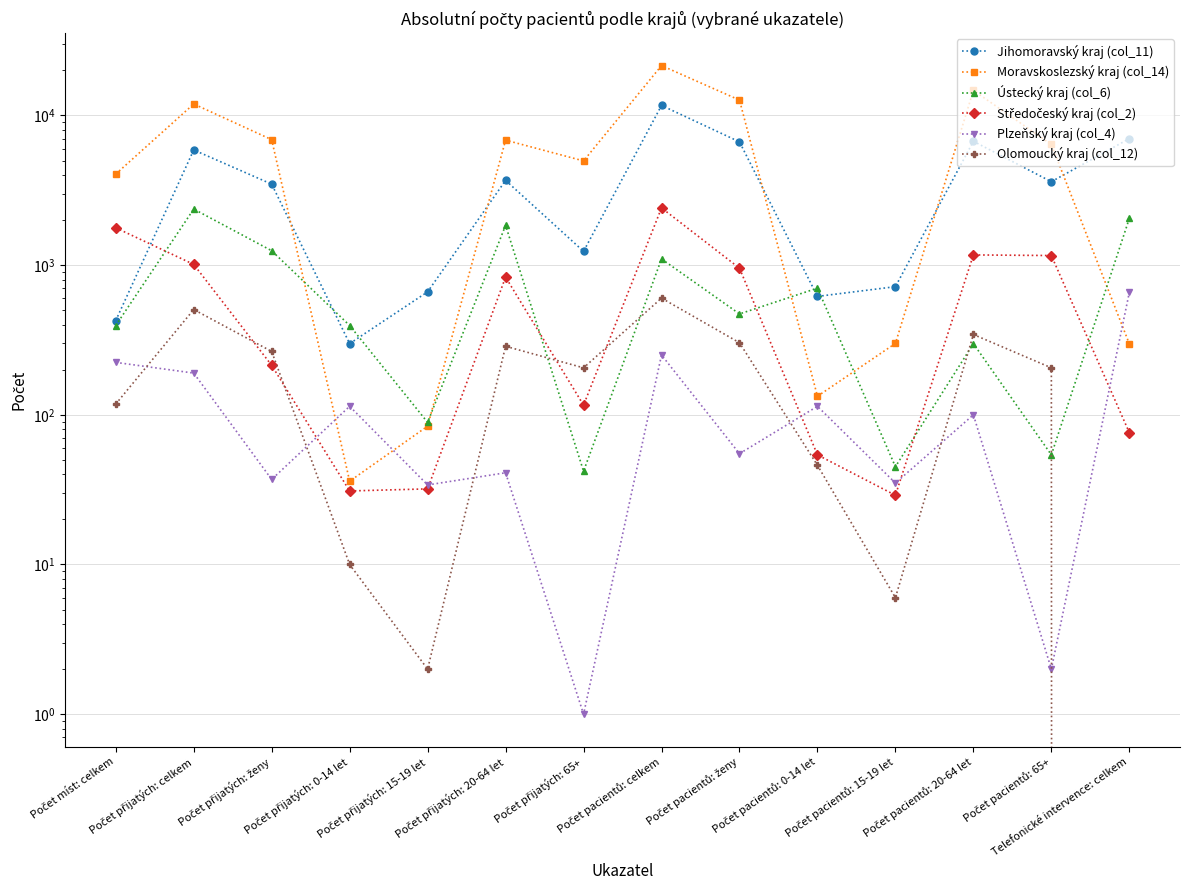

At how many categories does at least one series exceed 1135?

10